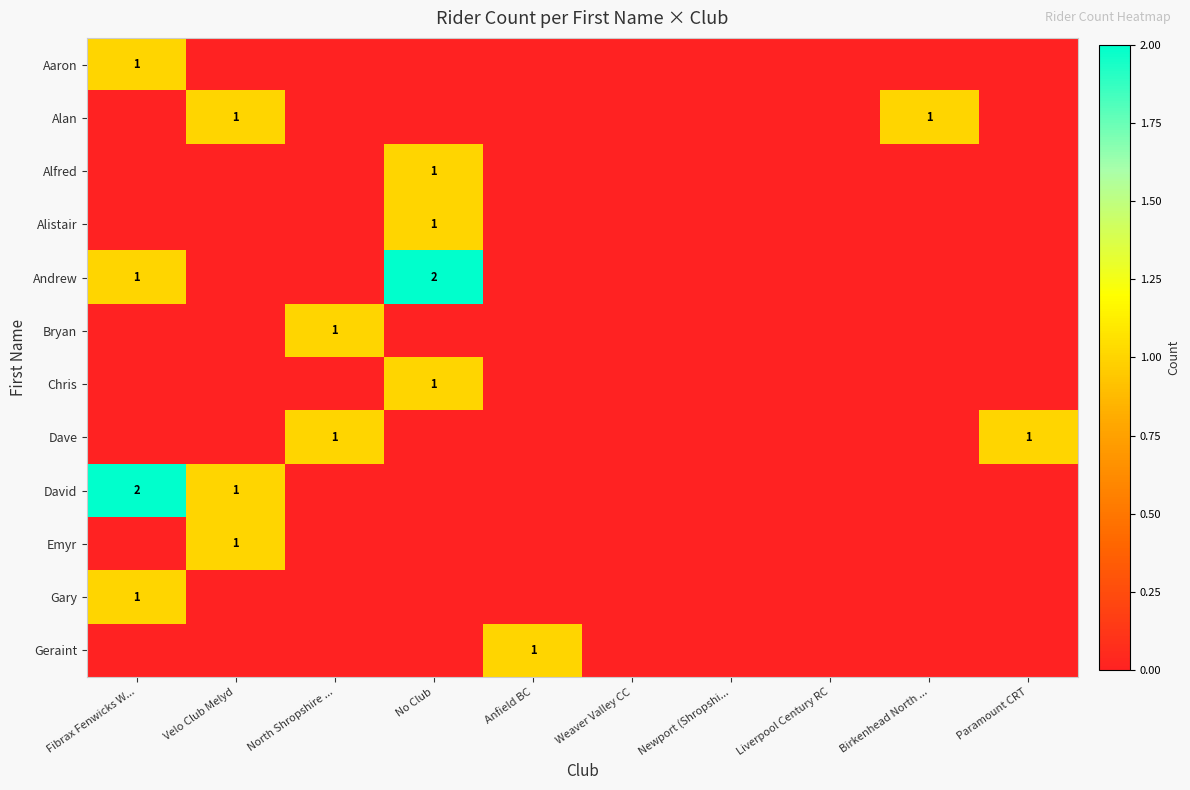

The value of Andrew at Fibrax Fenwicks W... is 0. True or false?

False